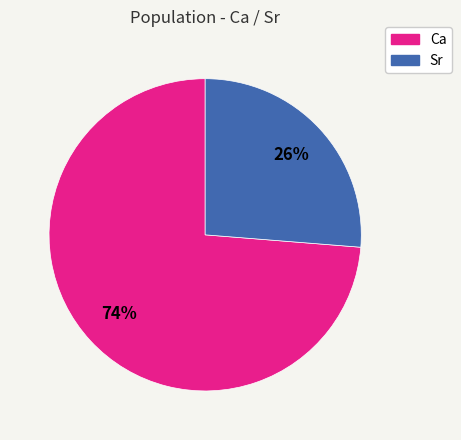

To the nearest percent, what is the combined percentage of Ca and Sr?

100%